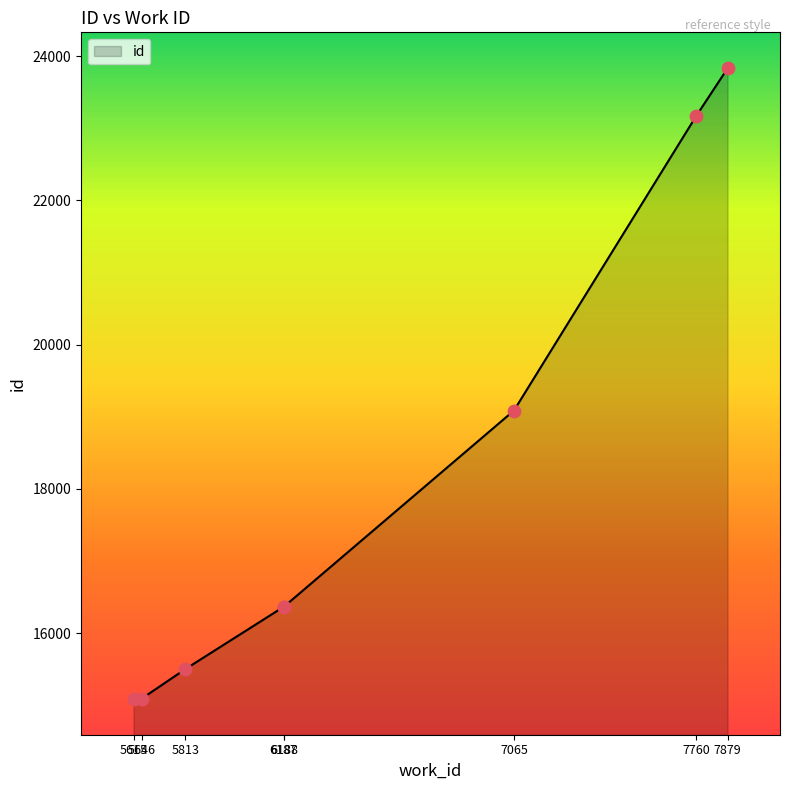

Approximately how many times larger is the value at 7879 compared to 6188?

1.5